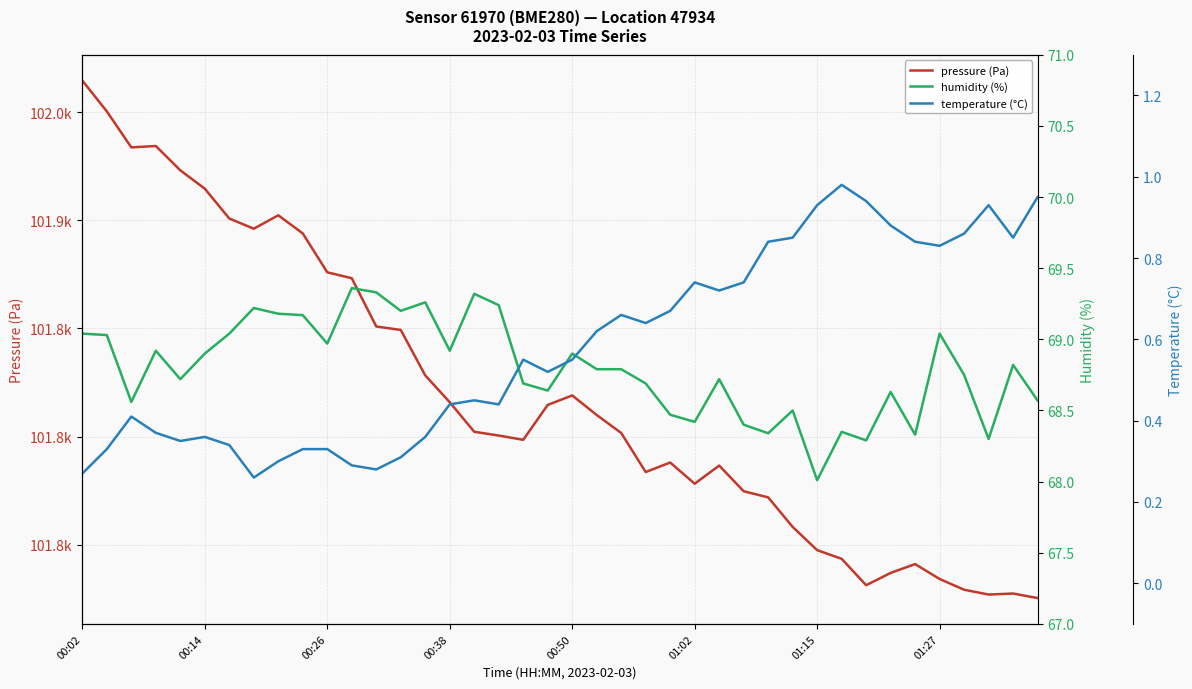

How many interior local valleys does the pressure (Pa) series have?

7